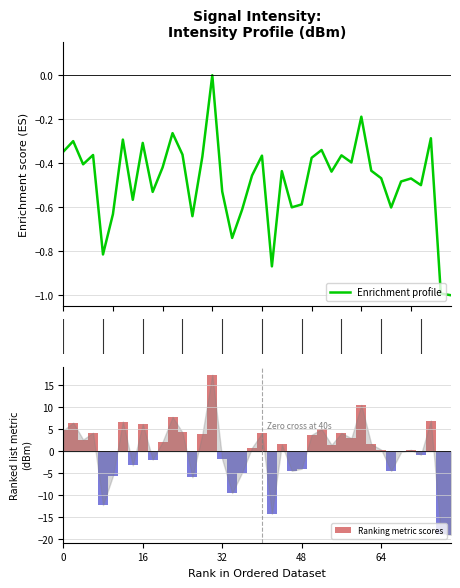

What is the label of the 15th bar from the right?

25